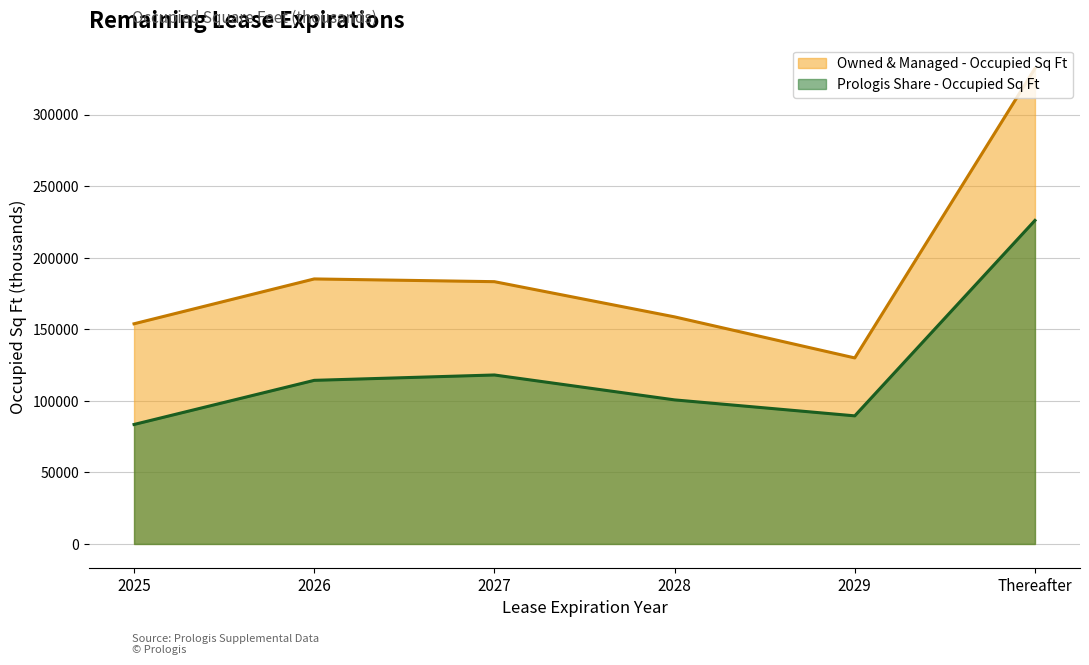

What is the highest value of the Owned & Managed - Occupied Sq Ft series?

332338